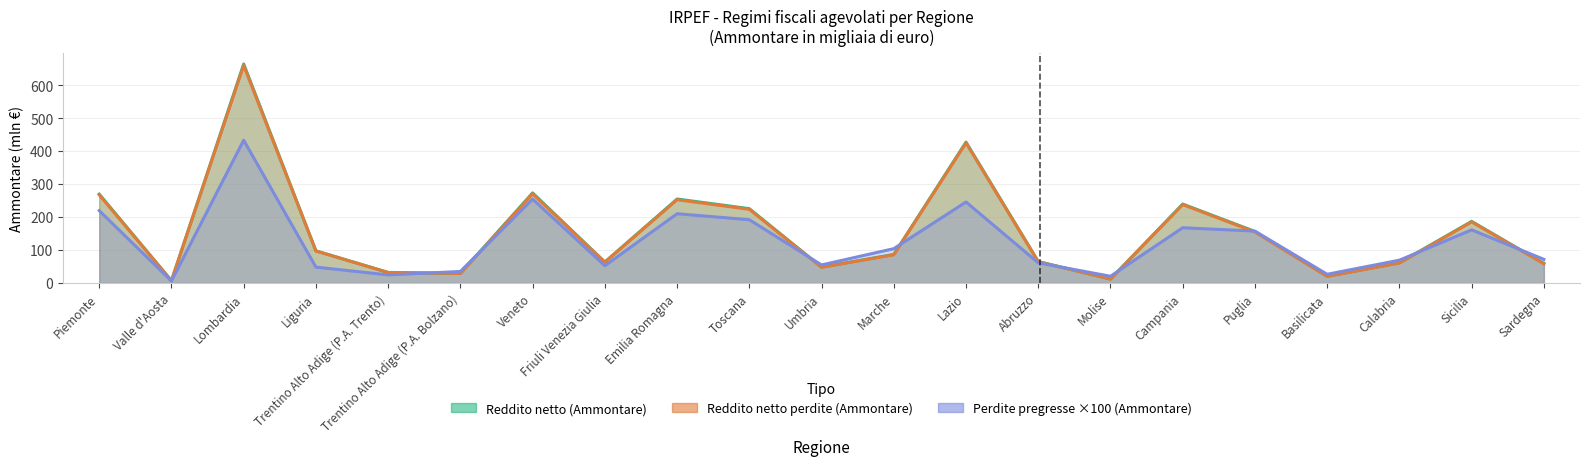

In Reddito netto (Ammontare), how many points are lower than both neighbors (excluding endpoints)?

6